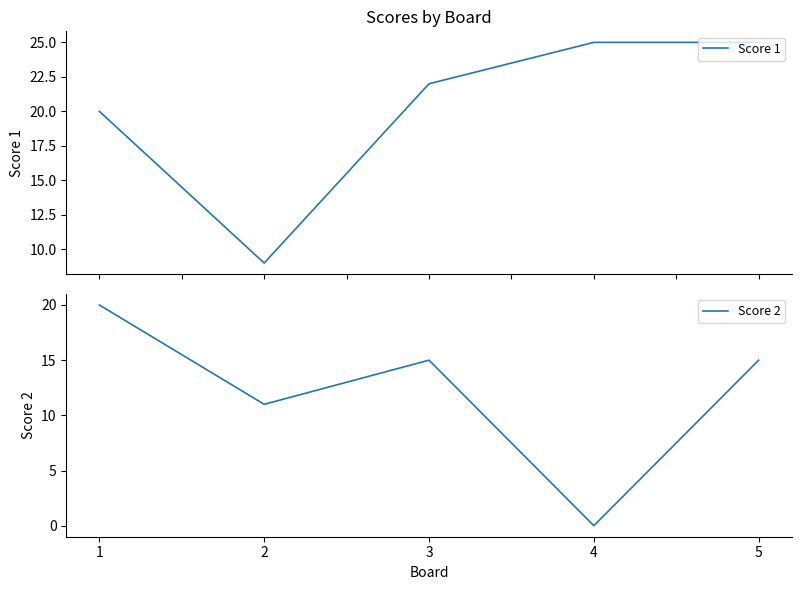

At 3, list the series in order from largest to smallest.

Score 1, Score 2